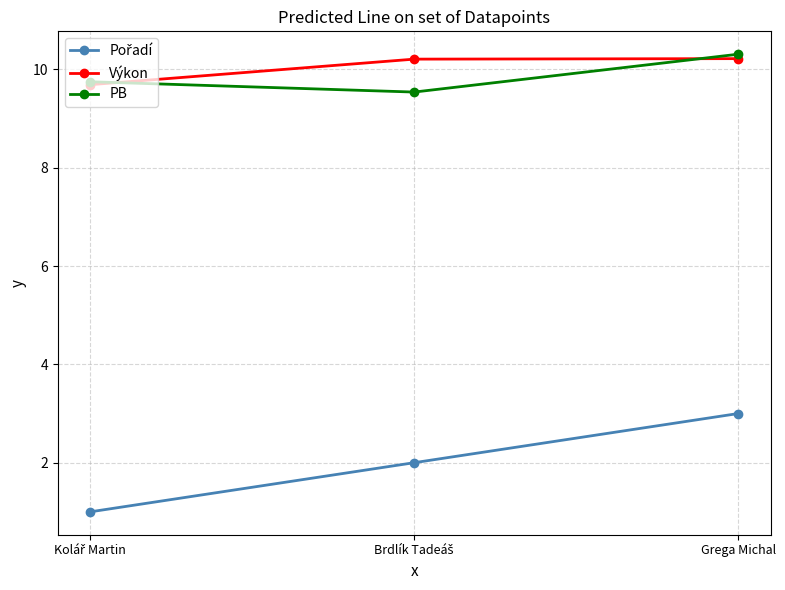

What position from the right is Grega Michal?

1